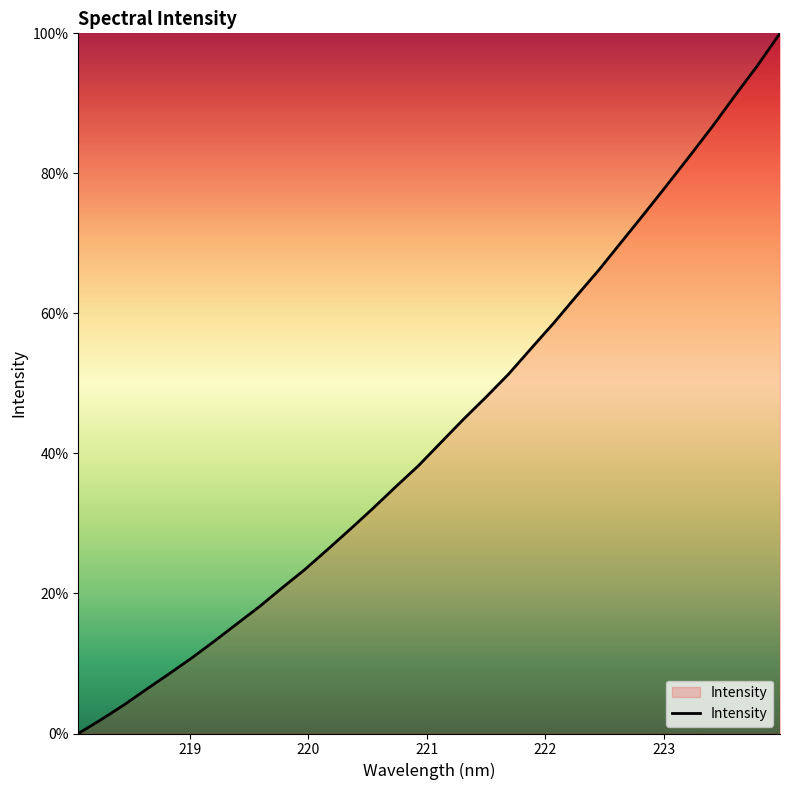

What is the greatest value displayed?

100.0